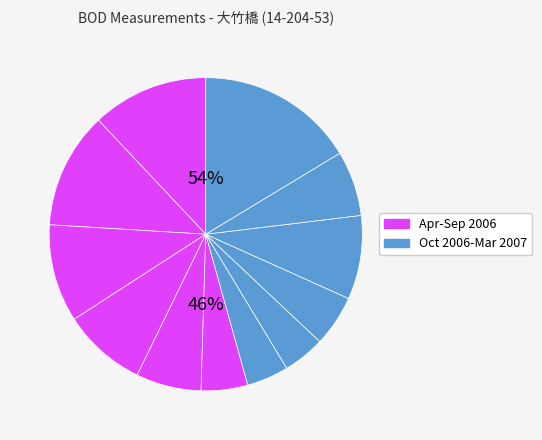

How many segments does this pie chart have?

12